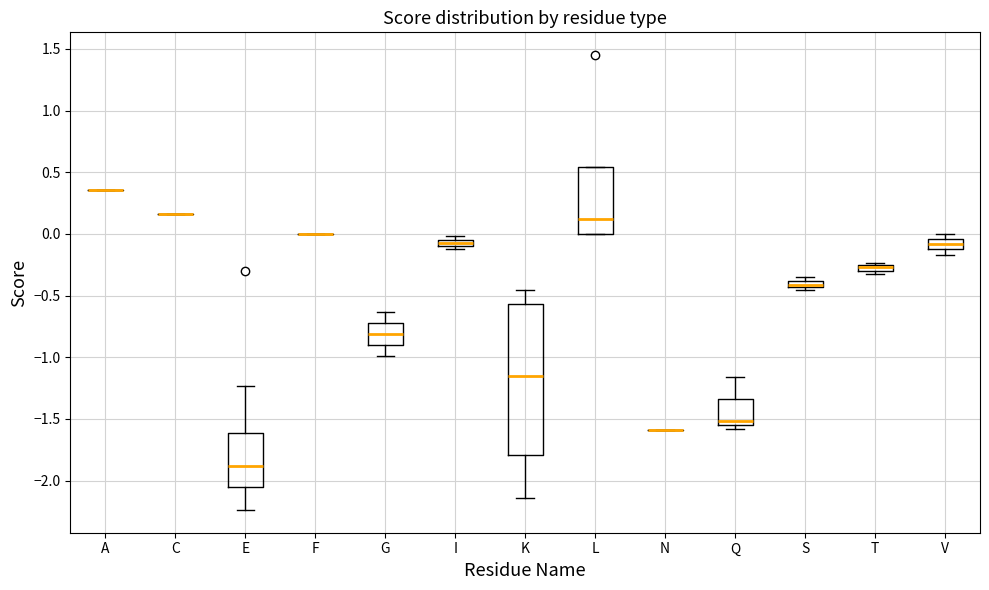

Where is the upper edge of the box for I on the y-axis? The values are not printed on the chart, so give them approximately, as read against the axis.

-0.05